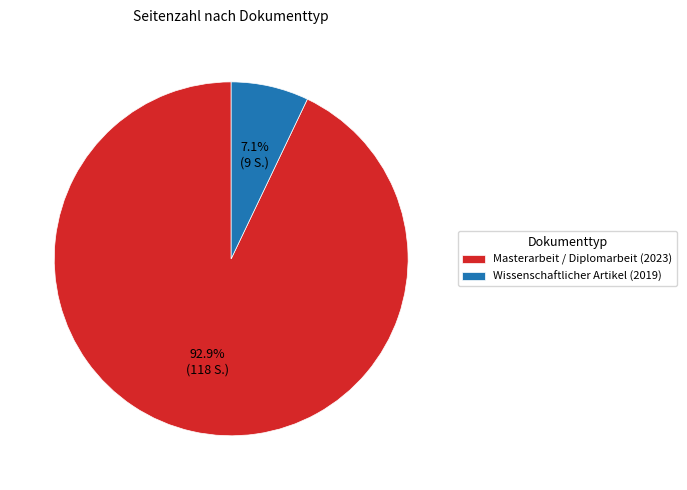

Which has a higher value, Wissenschaftlicher Artikel (2019) or Masterarbeit / Diplomarbeit (2023)?

Masterarbeit / Diplomarbeit (2023)